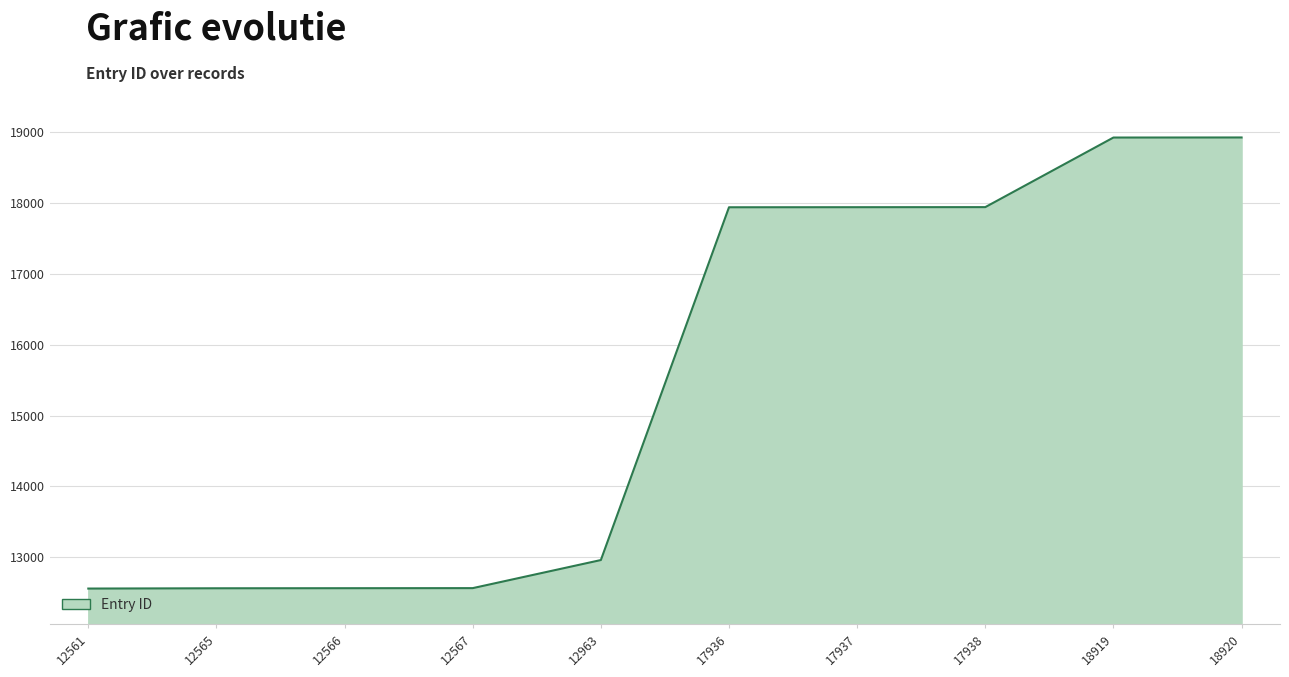

Approximately how many times larger is the value at 12963 compared to 18920?

0.7